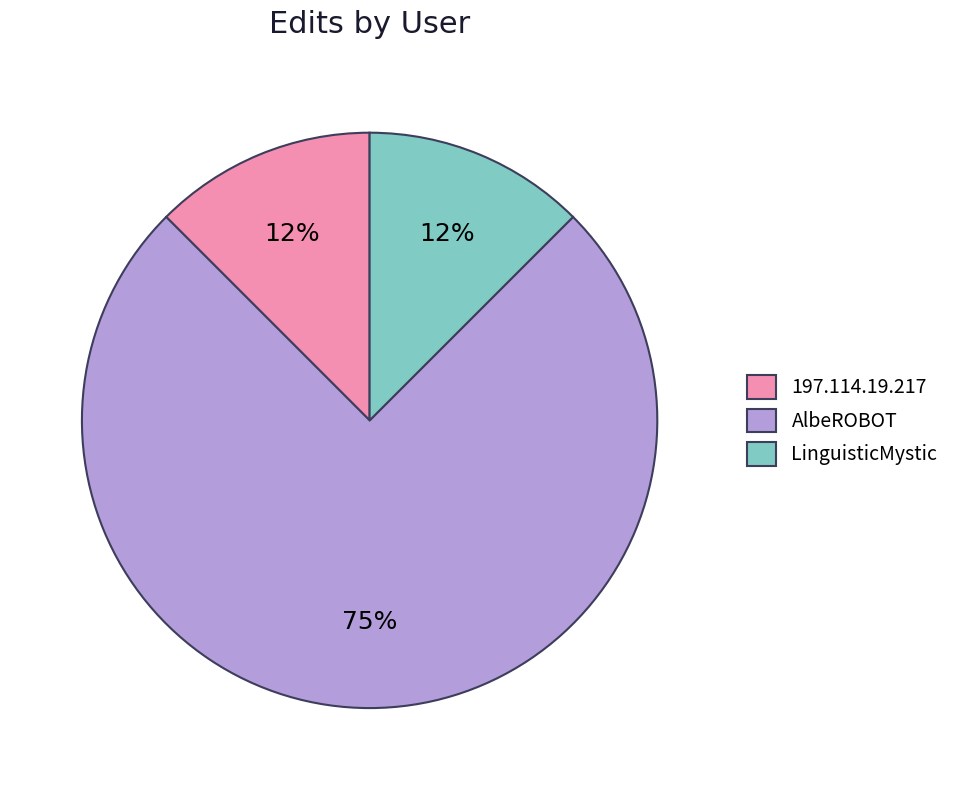

Is the sum of 197.114.19.217 and AlbeROBOT greater than half?

Yes